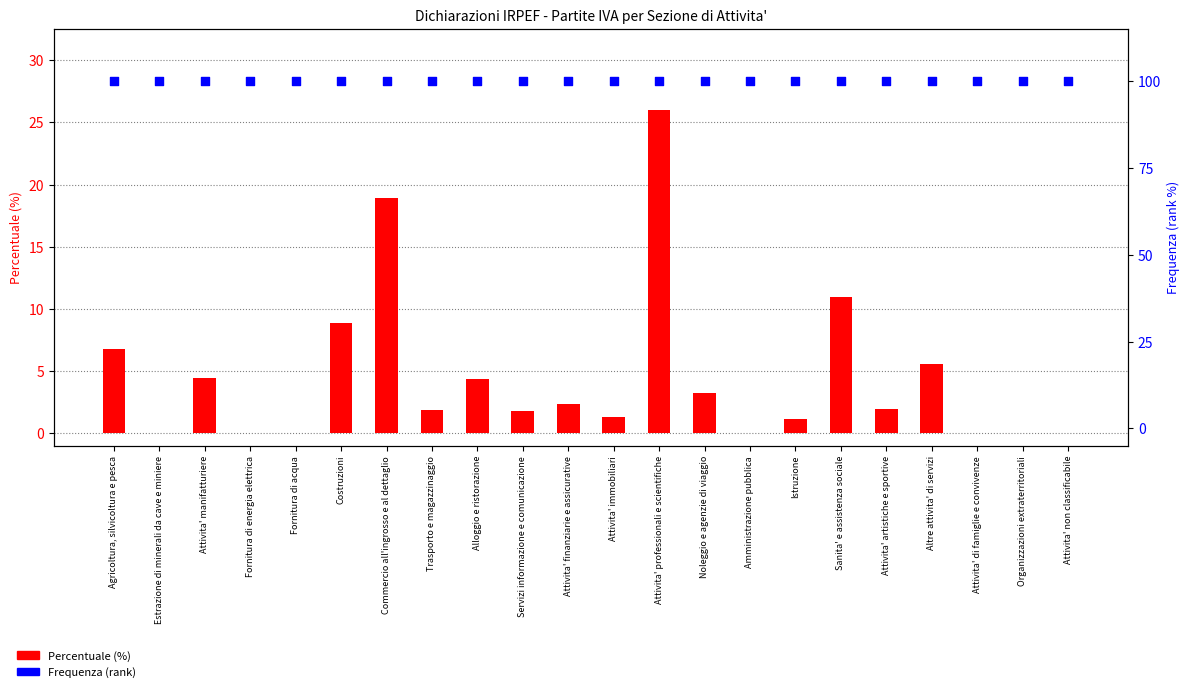

At how many categories does at least one series exceed 57?

22